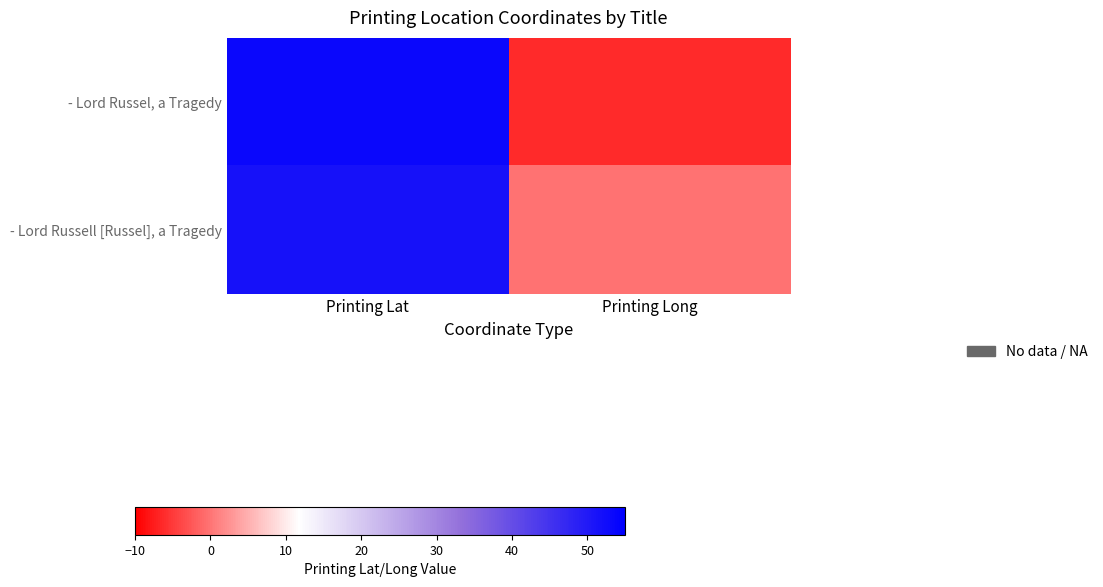

Which series has the widest spread of values?

- Lord Russel, a Tragedy